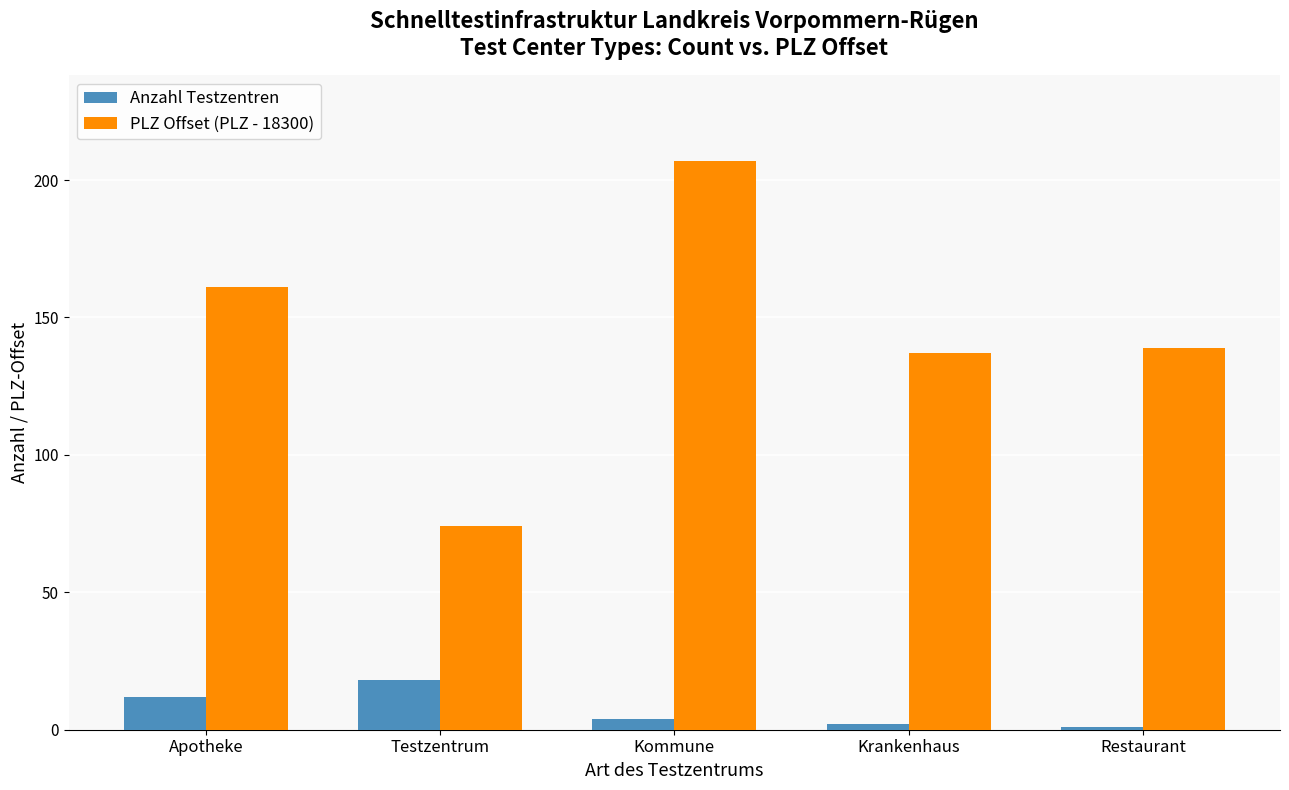

What is the difference between the highest and lowest values at Kommune?

203